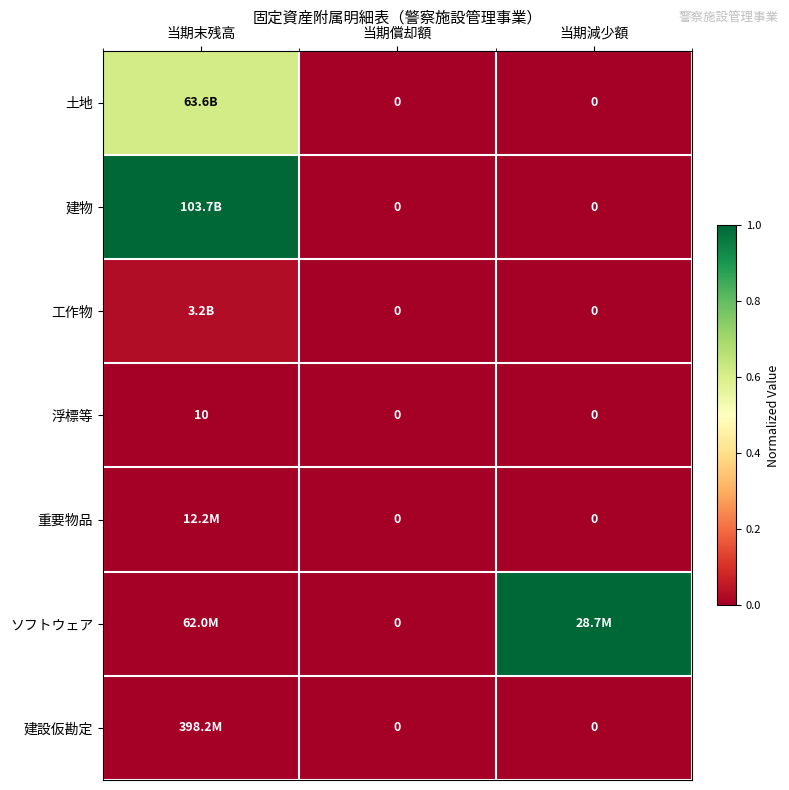

Which series changed the most between 当期末残高 and 当期減少額?

建物